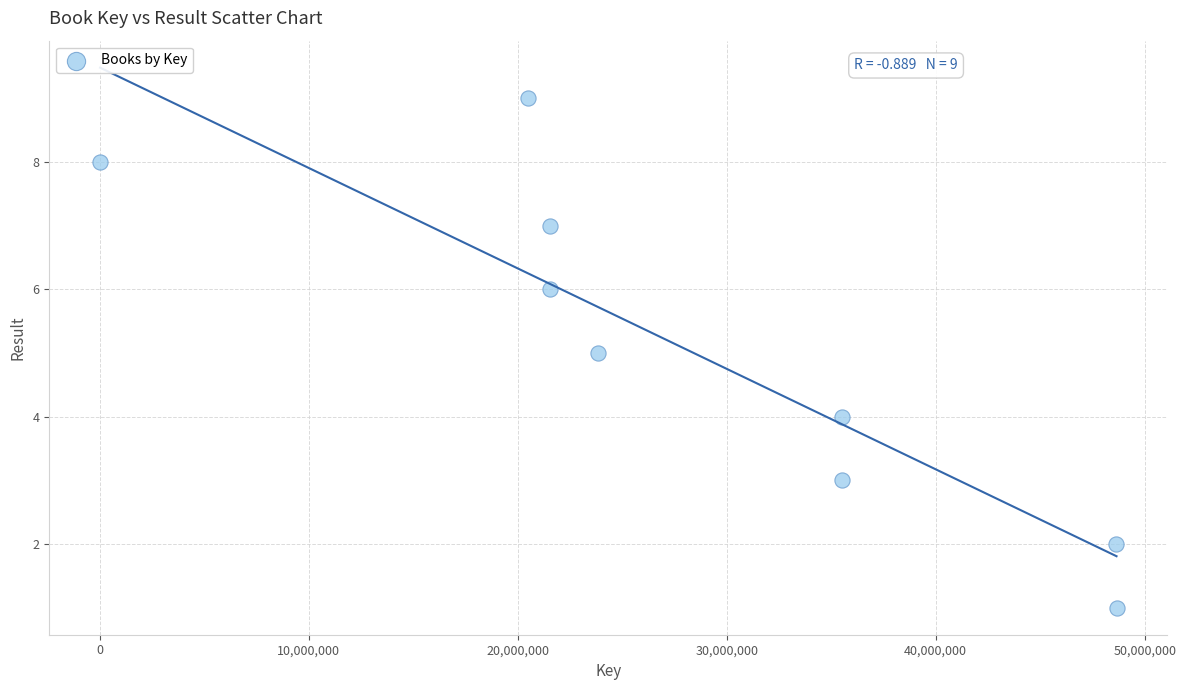

What is the range of X values (max minus min)?

48643374